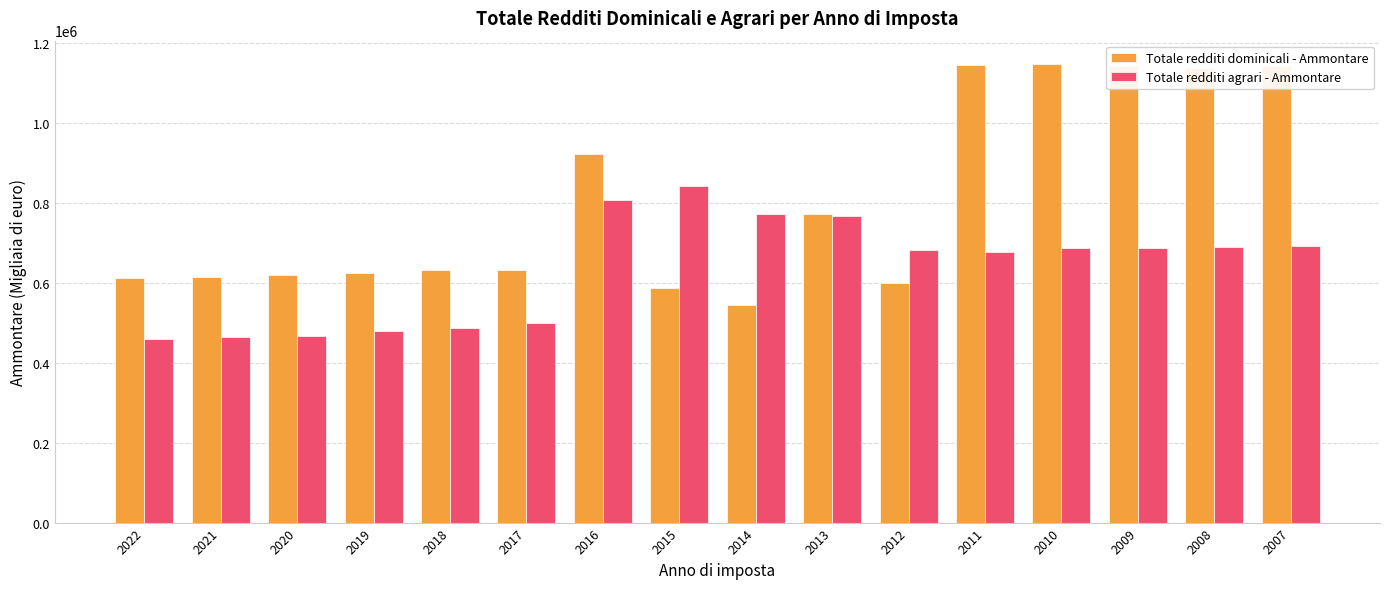

What are all the series names shown in the legend?

Totale redditi dominicali - Ammontare, Totale redditi agrari - Ammontare